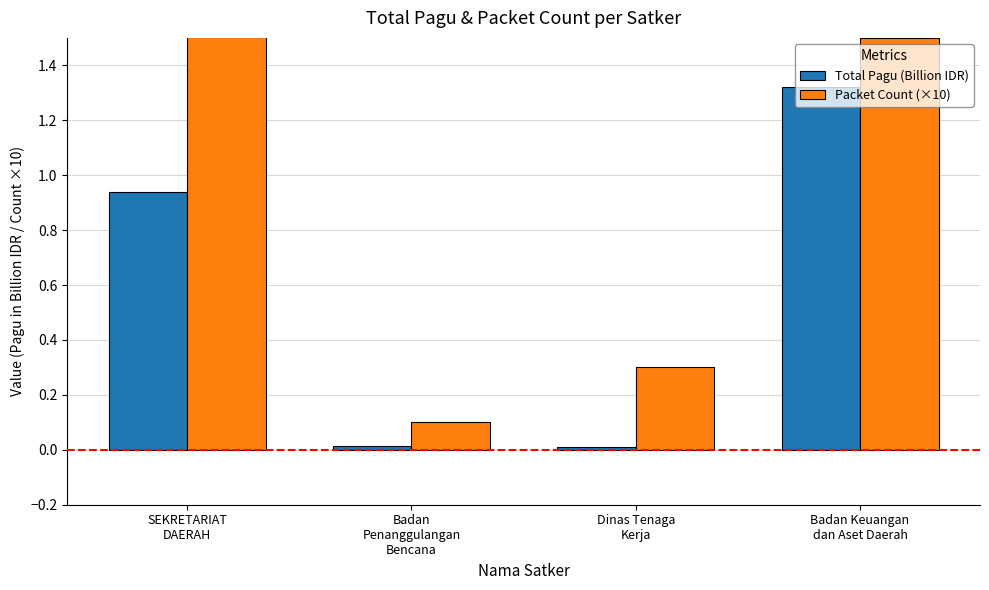

Are the bars grouped side by side (vs. stacked)?

Yes